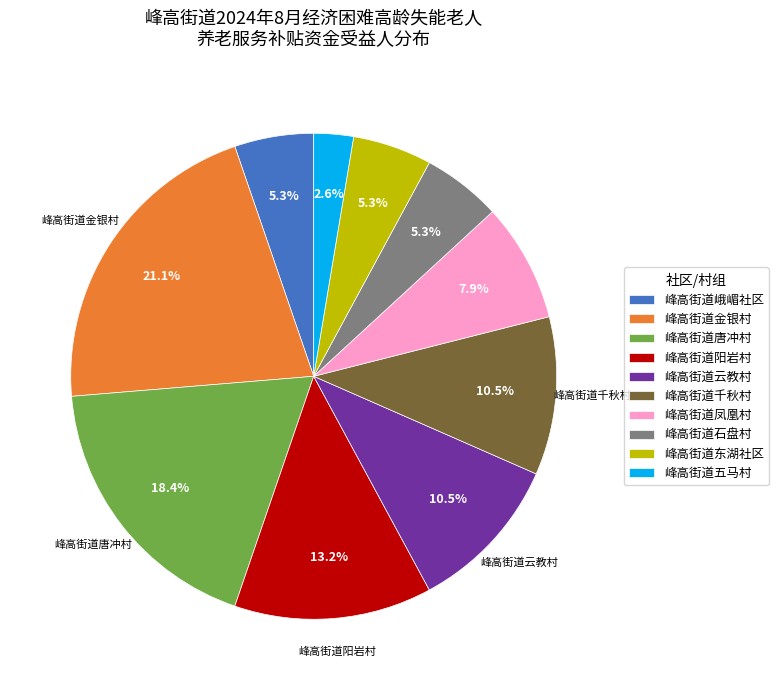

Which slice is the largest?

峰高街道金银村